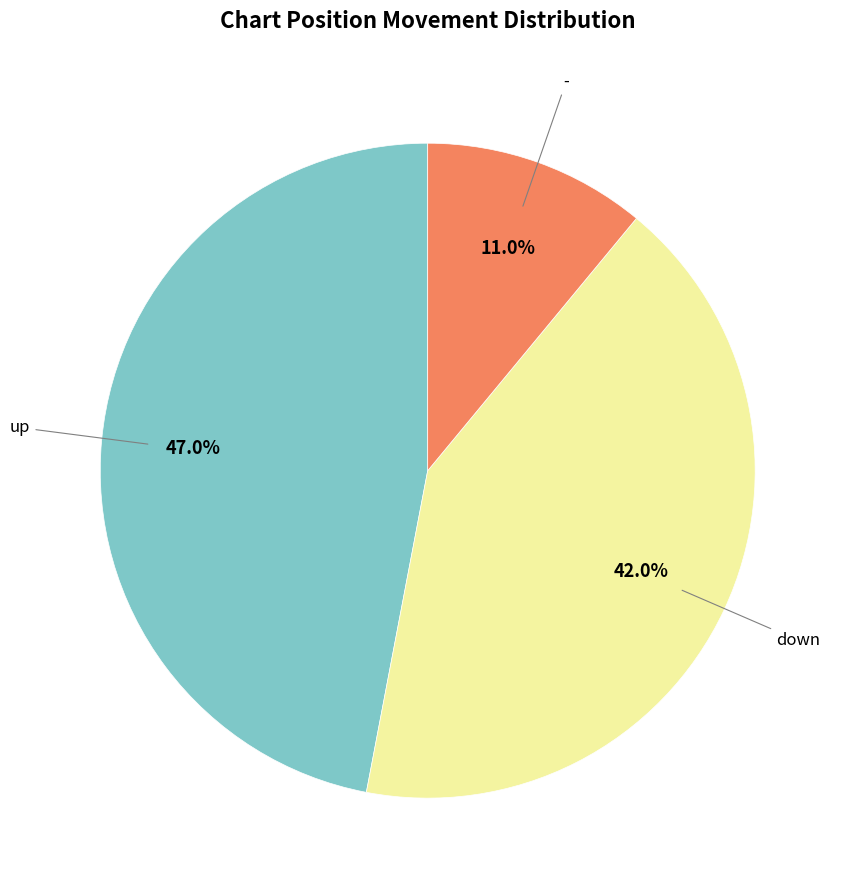

To the nearest percent, what is the difference between the largest and smallest slice percentages?

36%